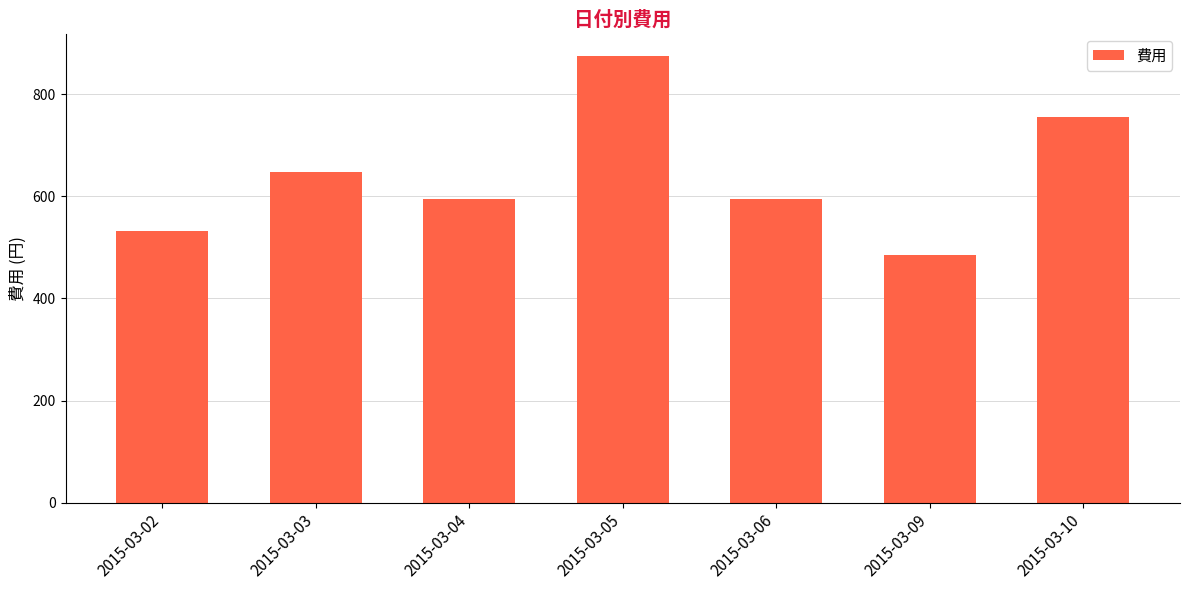

Reading left to right, what are all the values shown in this chart?

2015-03-02=532	2015-03-03=648	2015-03-04=594	2015-03-05=875	2015-03-06=594	2015-03-09=486	2015-03-10=756